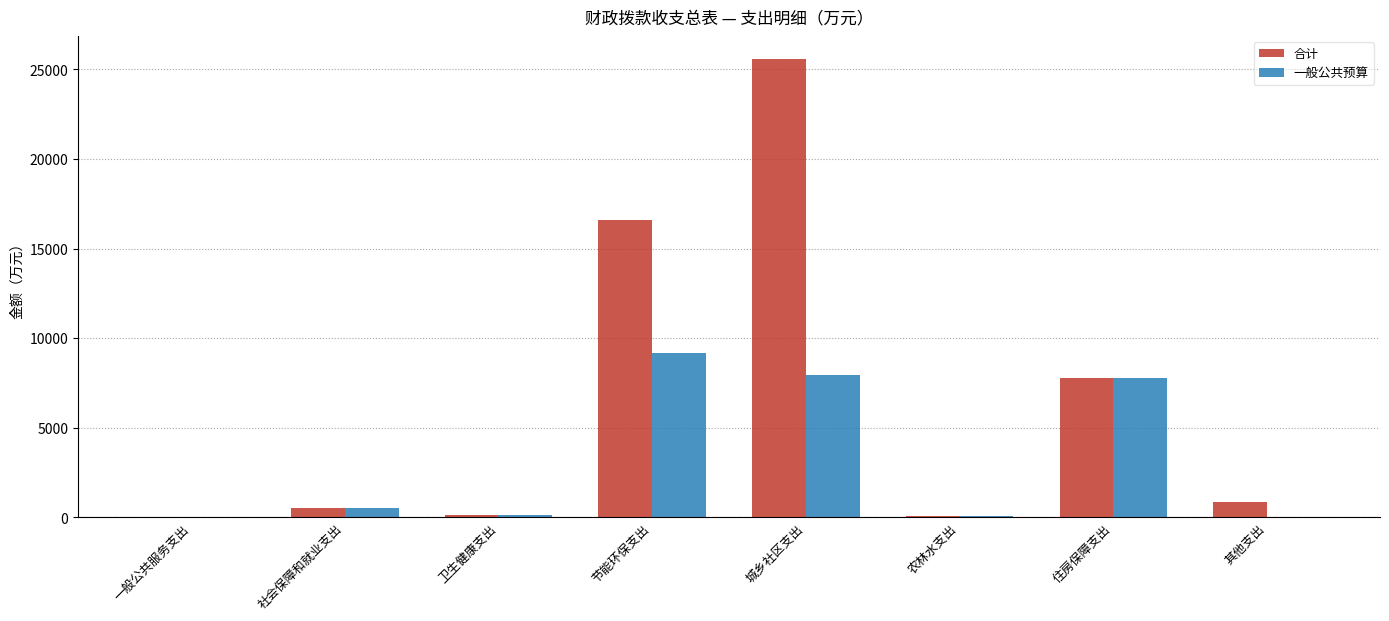

Which series changed the most between 节能环保支出 and 其他支出?

合计